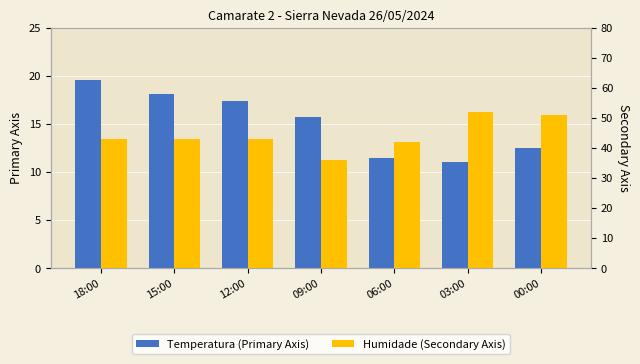

Reading left to right, what are all the values shown in this chart?

Temperatura (Primary Axis): 19.6	18.1	17.4	15.7	11.5	11.1	12.5
Humidade (Secondary Axis): 43.0	43.0	43.0	36.0	42.0	52.0	51.0